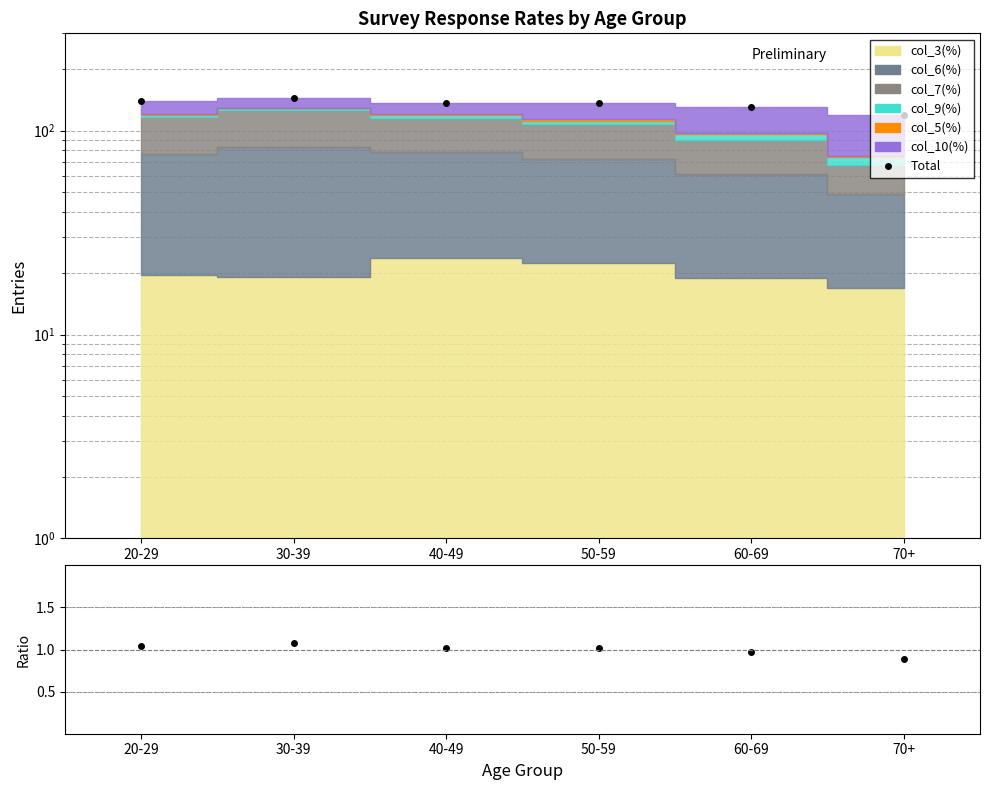

What is the difference between the maximum and minimum values in the Total series?

25.2